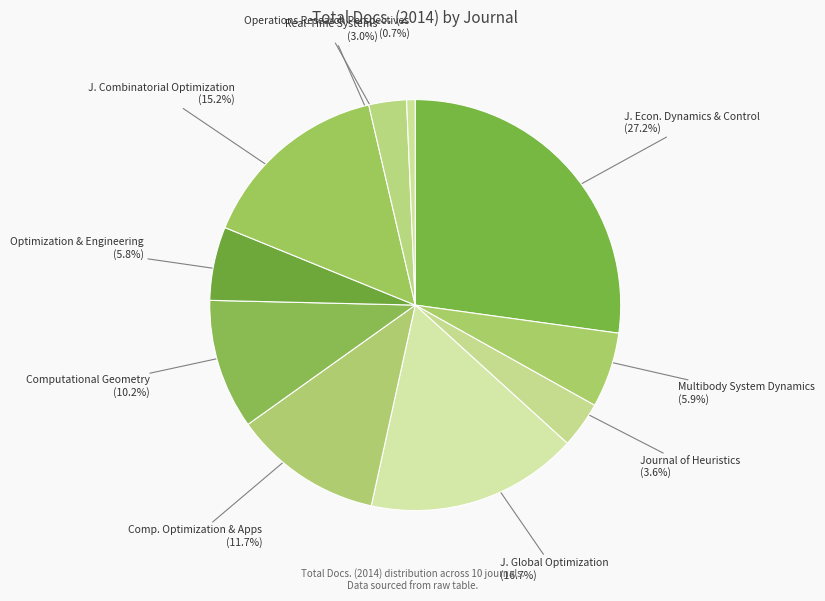

What is the smallest slice in the pie chart?

Operations Research Perspectives